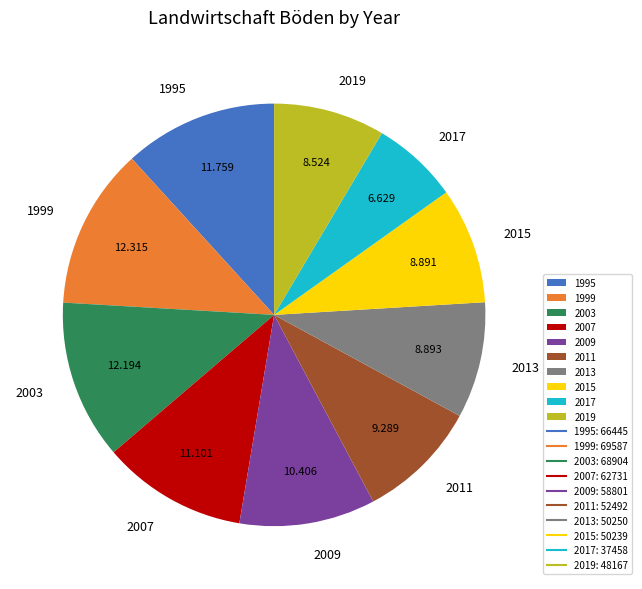

Do 1995 and 2019 together represent more than half of the pie?

No